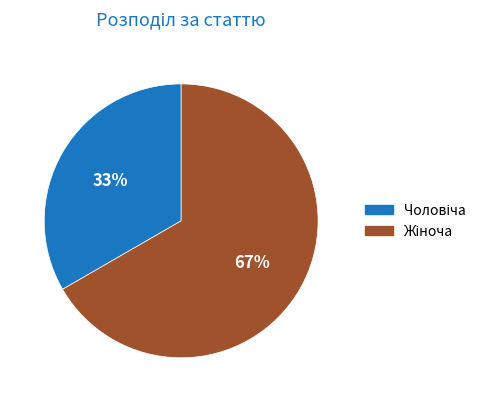

Does any single category account for the majority?

Yes